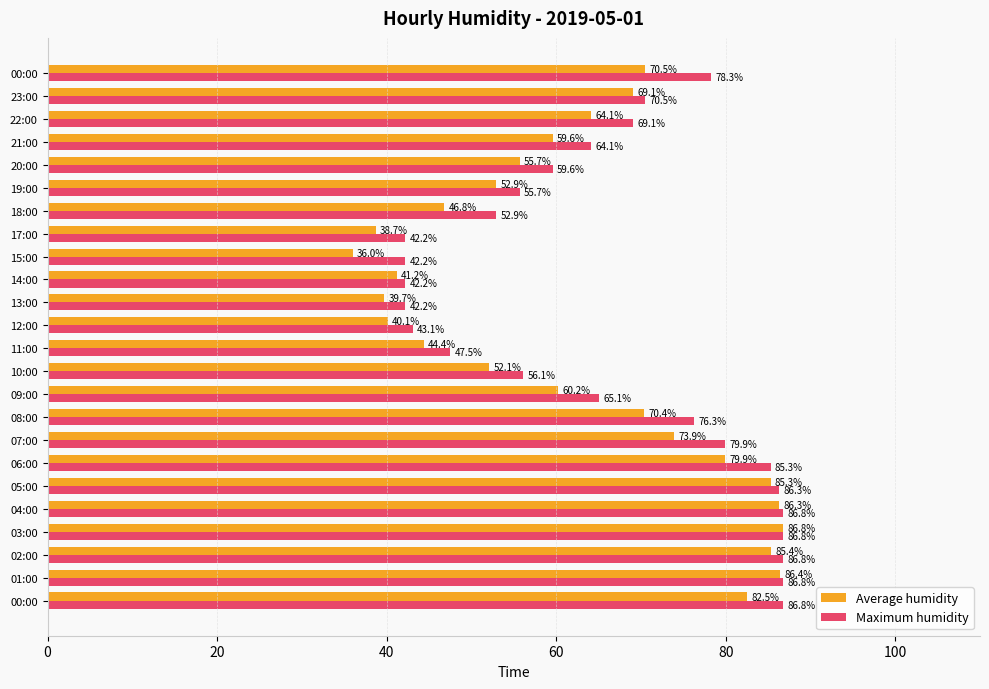

What is the smallest value displayed?

36.0